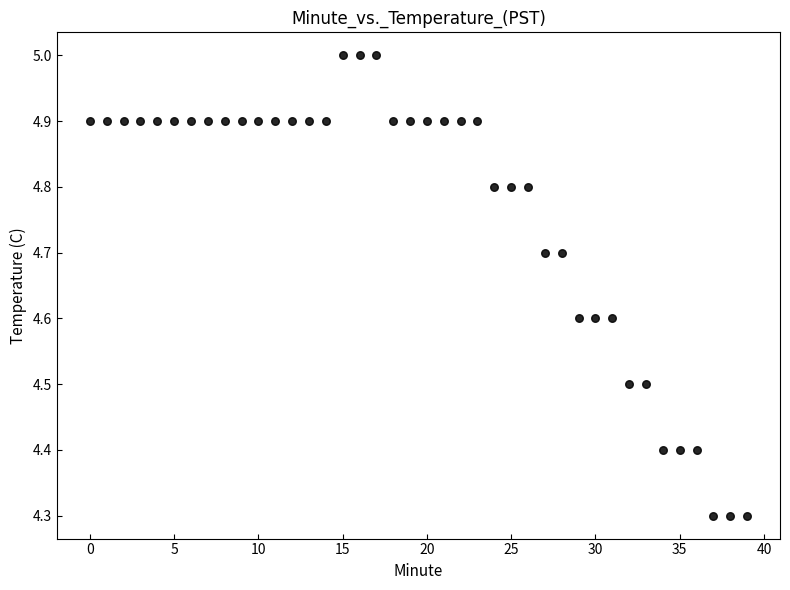

What is the range of Y values (max minus min)?

0.7